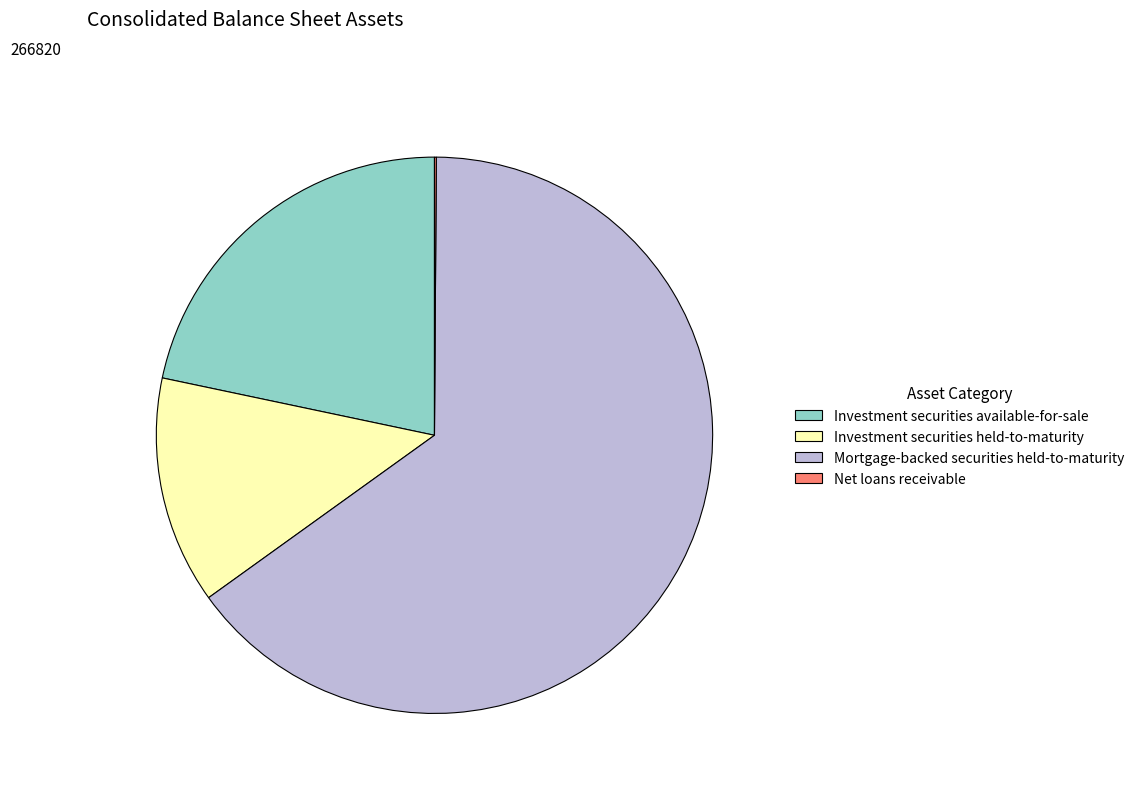

Which category has the biggest portion of the pie?

Mortgage-backed securities held-to-maturity